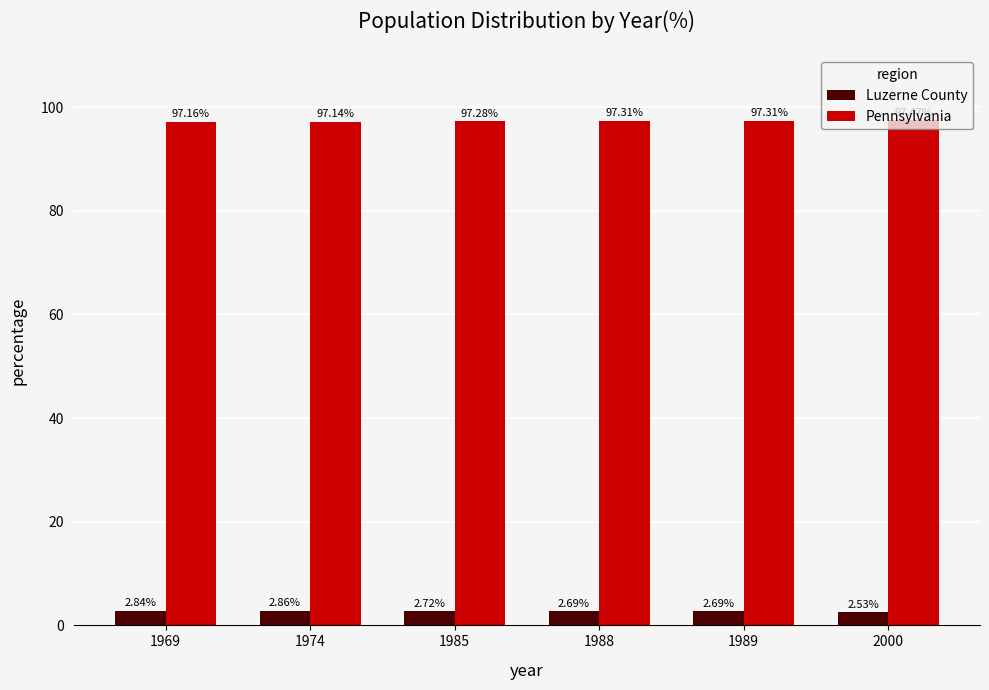

What is the total value across all series at 1989?

100.0